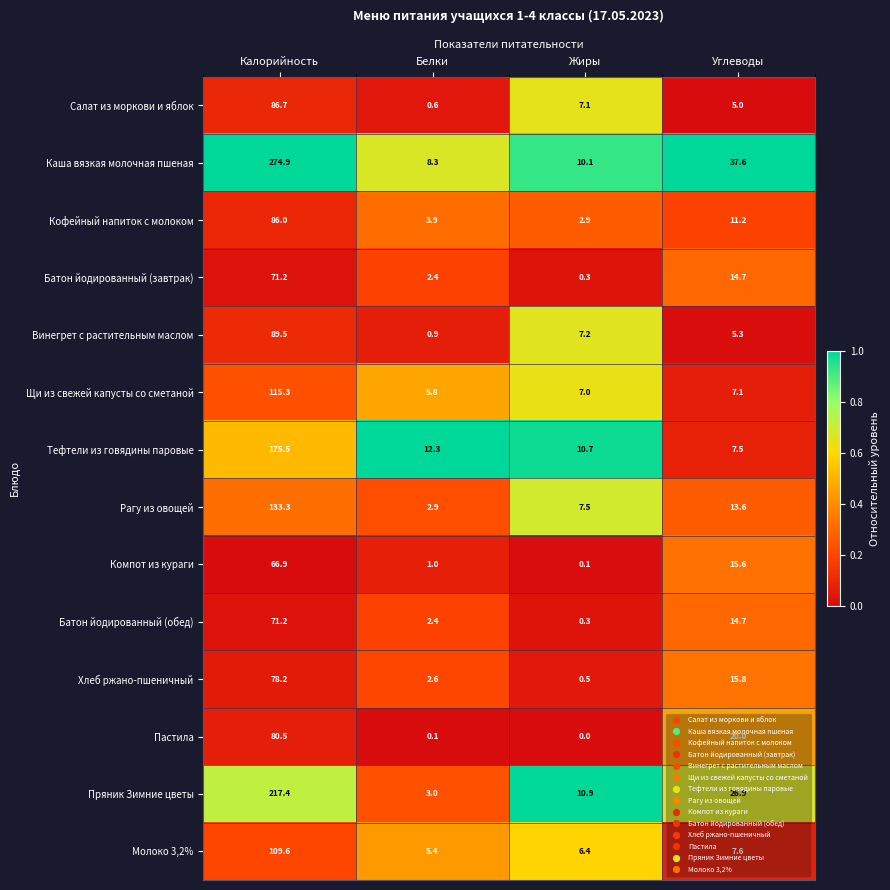

What is the difference between the second highest and second lowest values in the Кофейный напиток с молоком series?

7.3